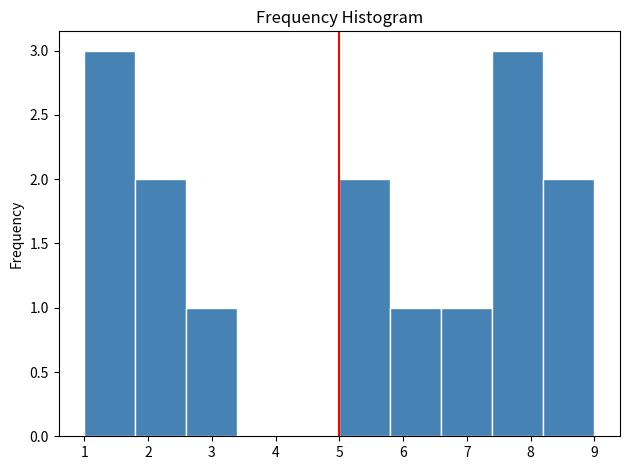

What is the height of the bar covering 8.2 to 9.0 on the x-axis? The values are not printed on the chart, so give them approximately, as read against the axis.

2